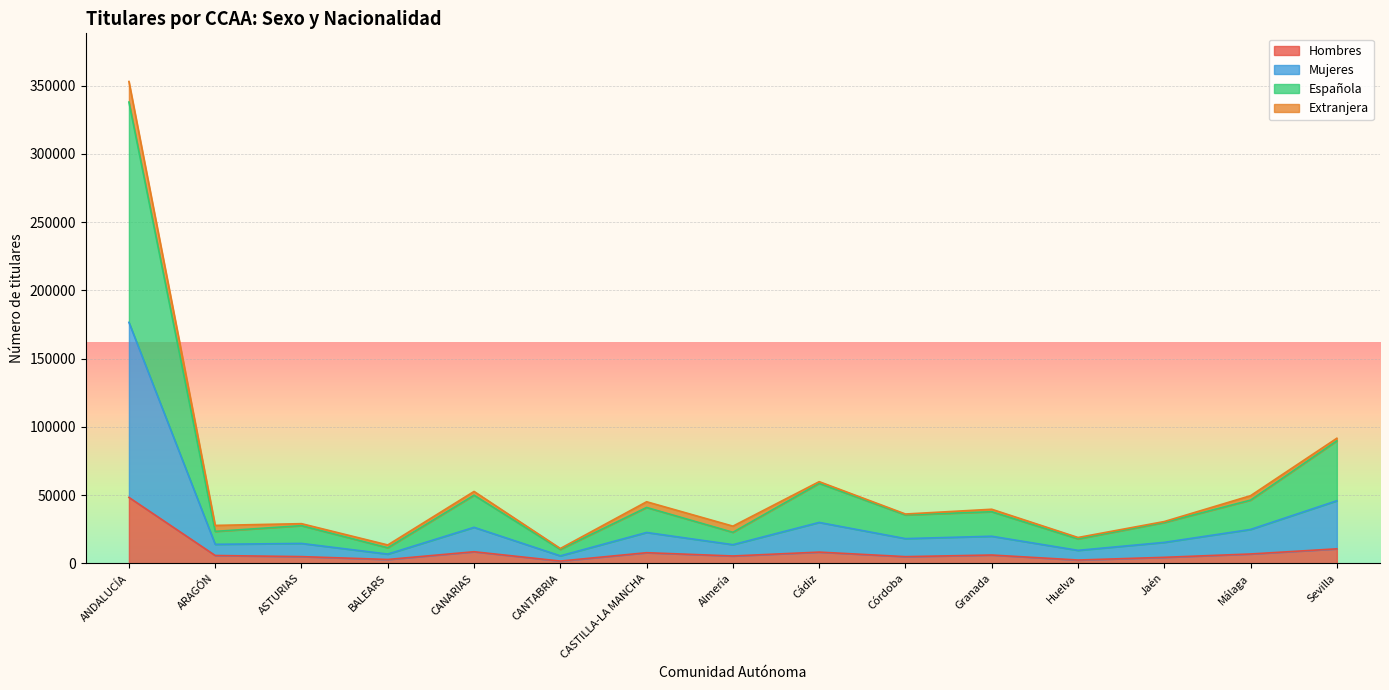

Which category has the highest value in the Hombres series?

ANDALUCÍA